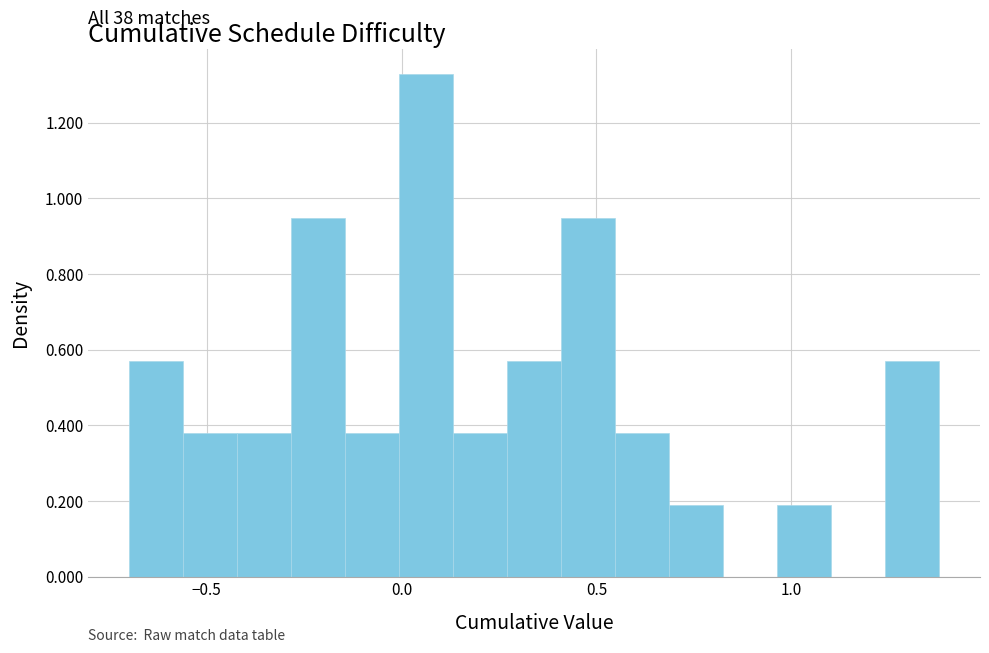

Read against the x-axis, roughly where is the centre of the tallest bar?

0.05